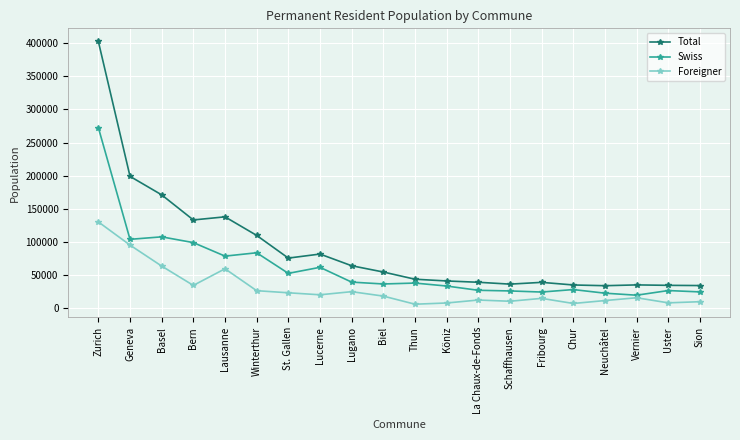

Where does the Total series first go above 54456?

Zurich